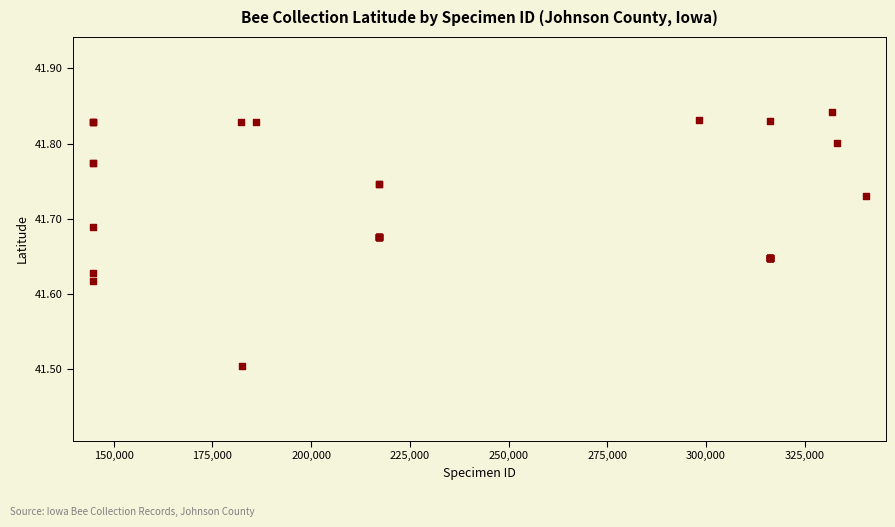

What Y value in the scatter plot is closest to 41?

41.5